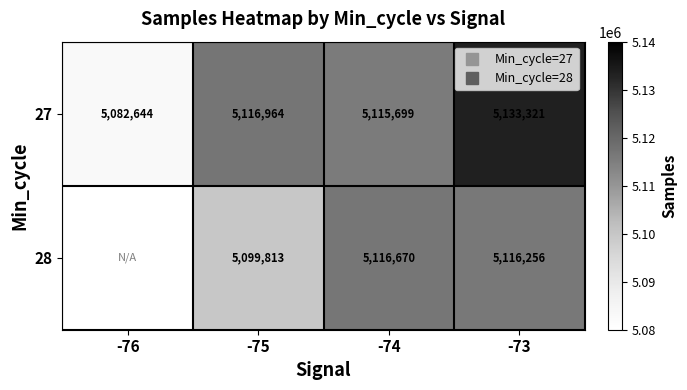

Where is 27 nearest to the value 5107982?

-74